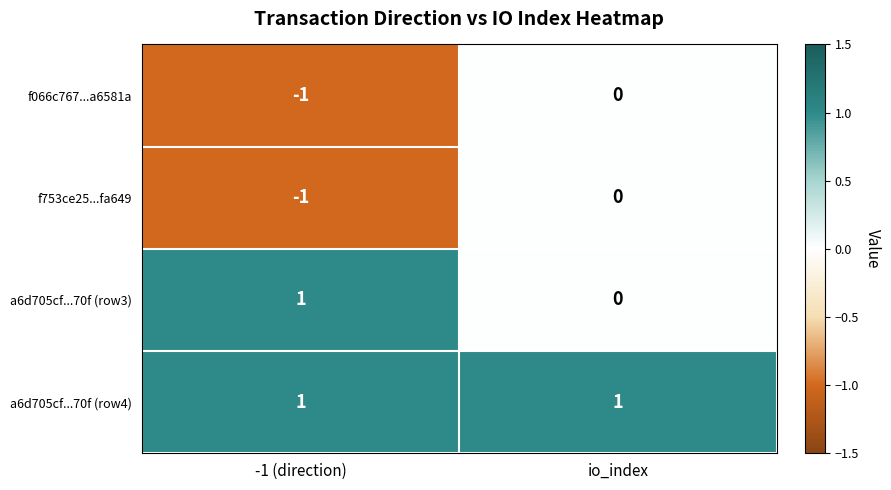

Is the value of f753ce25...fa649 at -1 (direction) greater than the value of a6d705cf...70f (row4) at io_index?

No